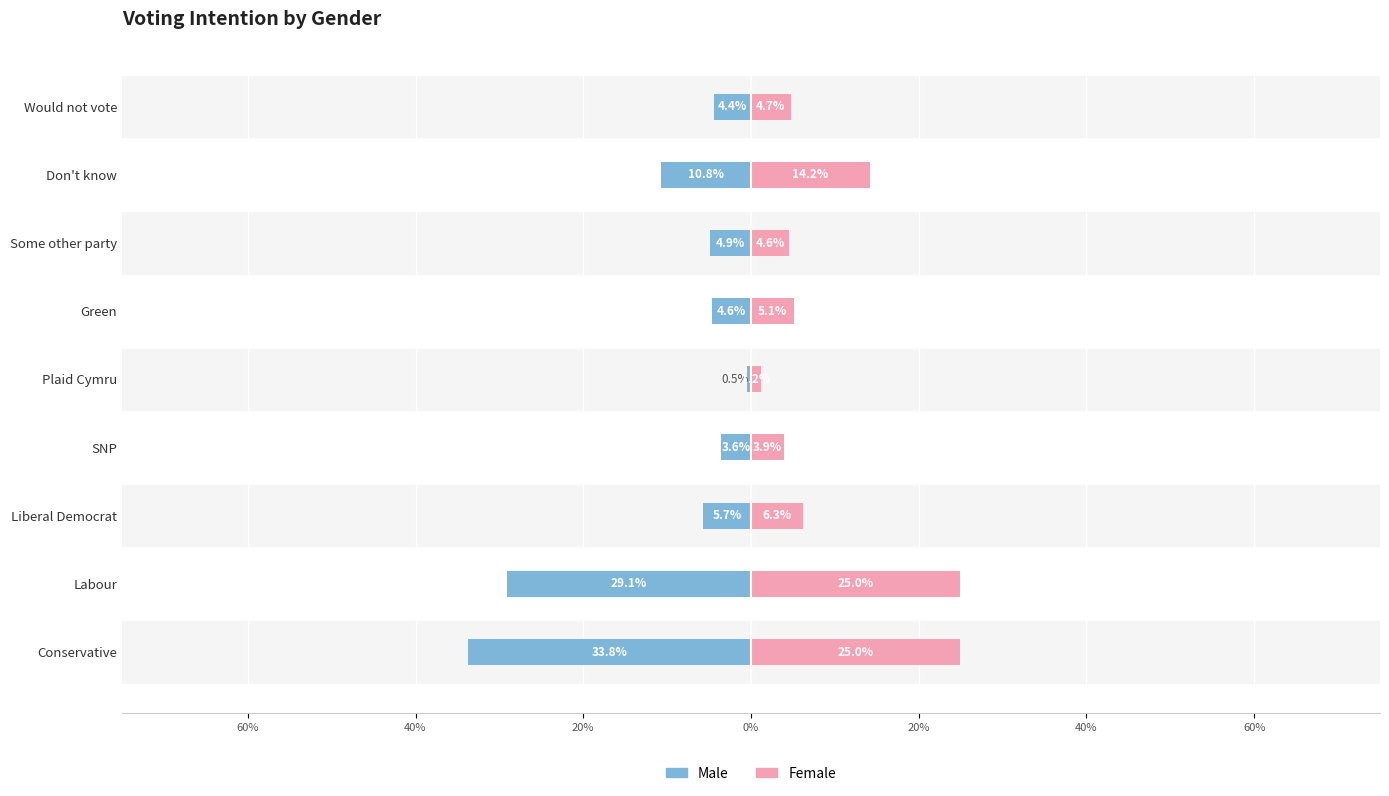

What is the average value of the Female series?

10.0